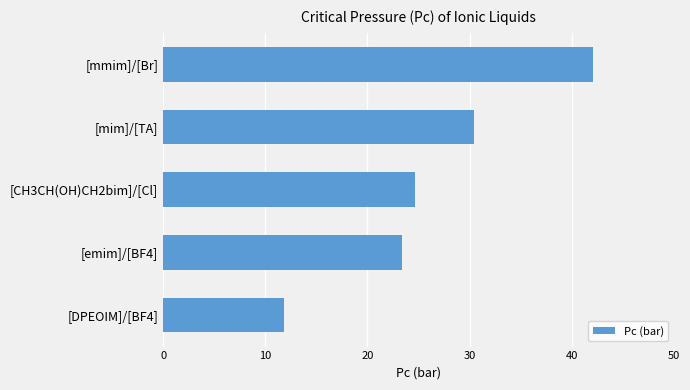

What is the change in value from [mim]/[TA] to [DPEOIM]/[BF4]?

-18.6